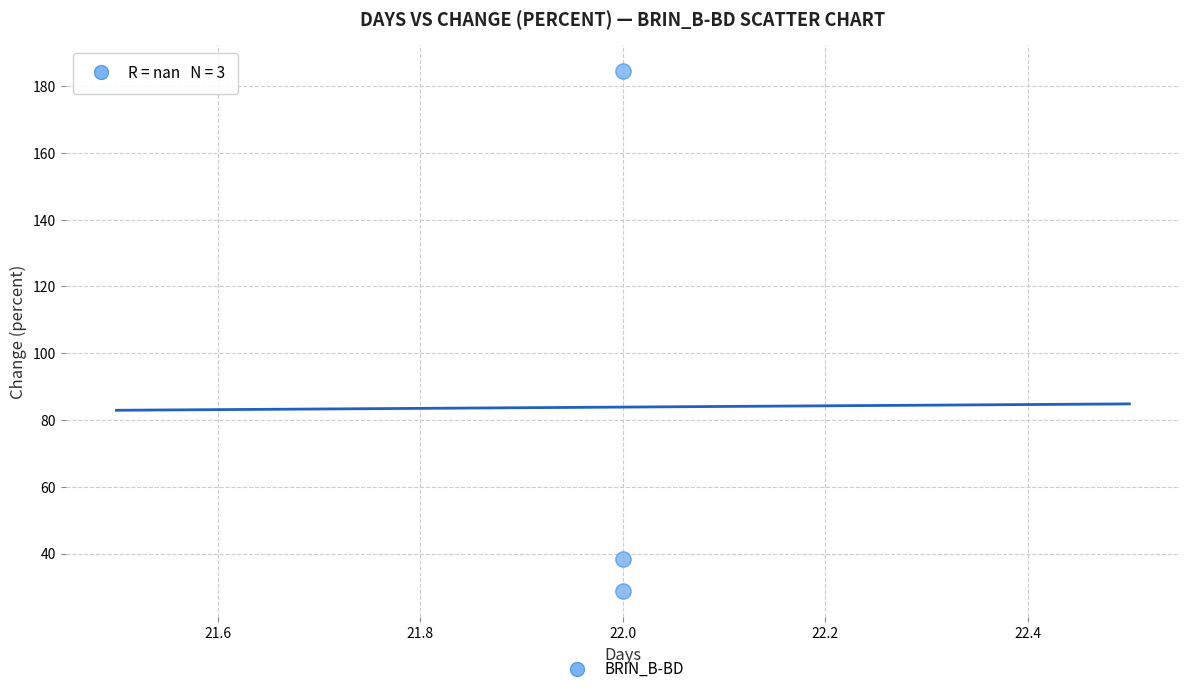

What is the average Y value?

83.9